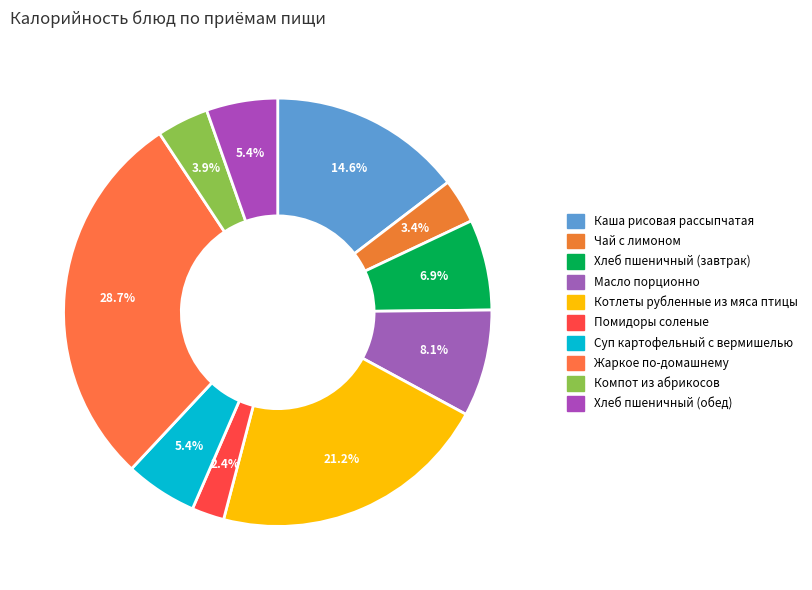

To the nearest percent, what percentage of the pie is Котлеты рубленные из мяса птицы?

21%